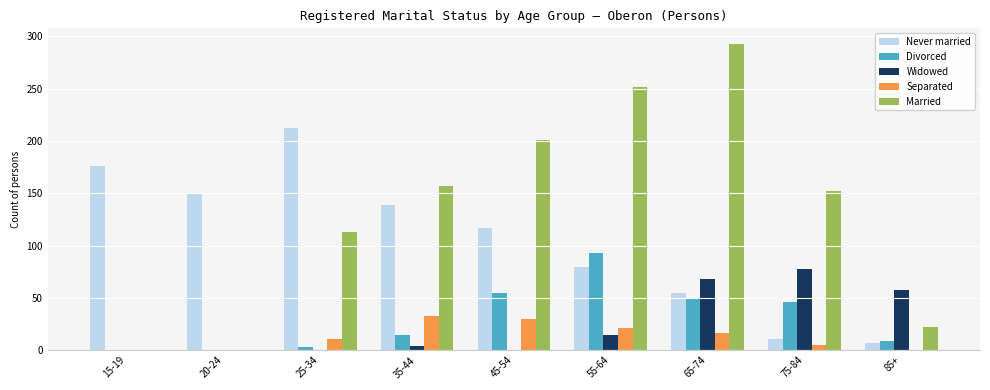

Which series has the largest total across all categories?

Married